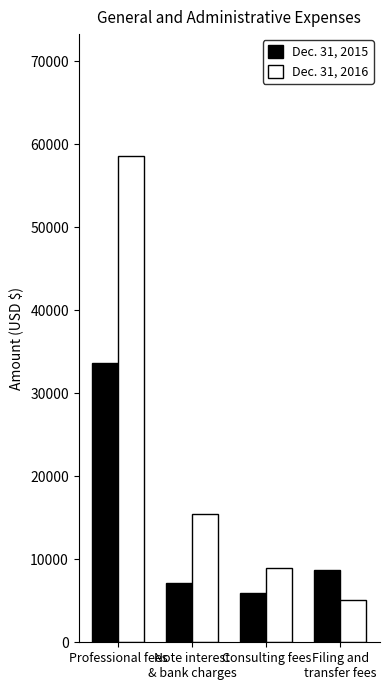

What position from the left is Filing and
transfer fees?

4